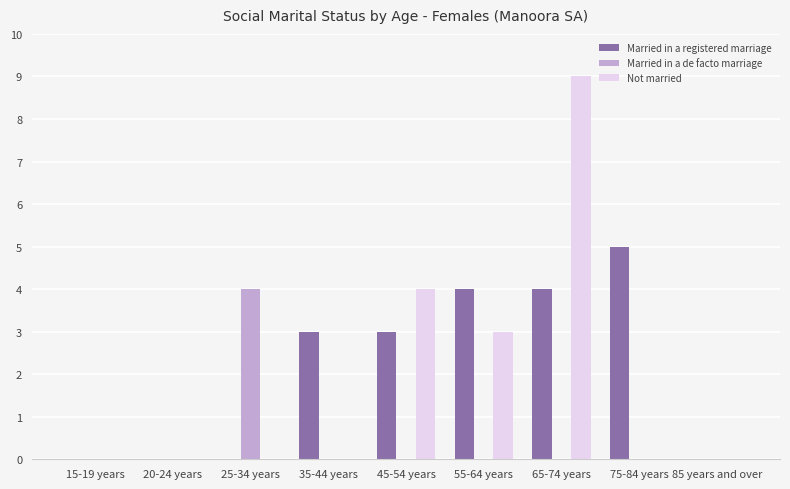

Count the number of categories in the chart.

9